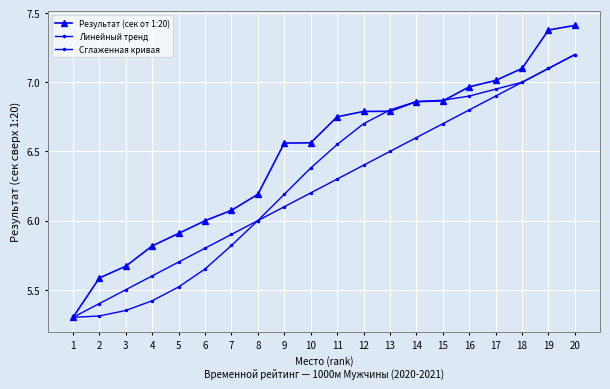

What is the average value of the Сглаженная кривая series?

6.3